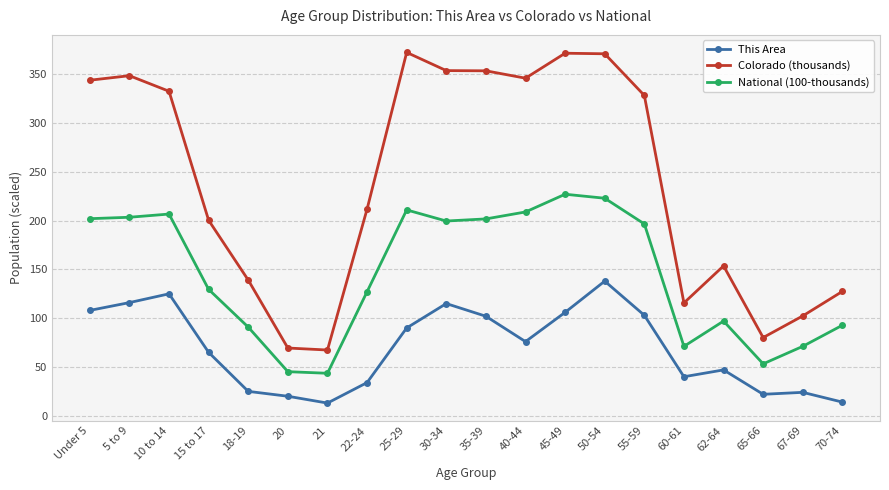

Where is the first local maximum for Colorado (thousands)?

5 to 9